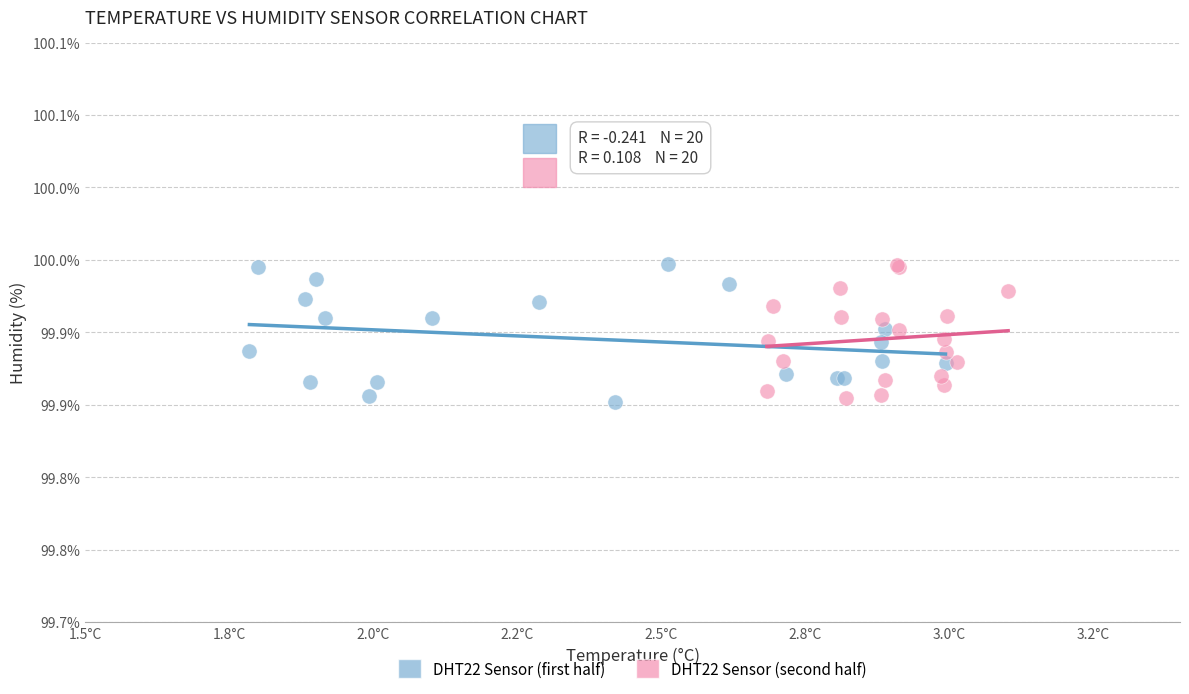

What are all the series names shown in the legend?

DHT22 Sensor (first half), DHT22 Sensor (second half)